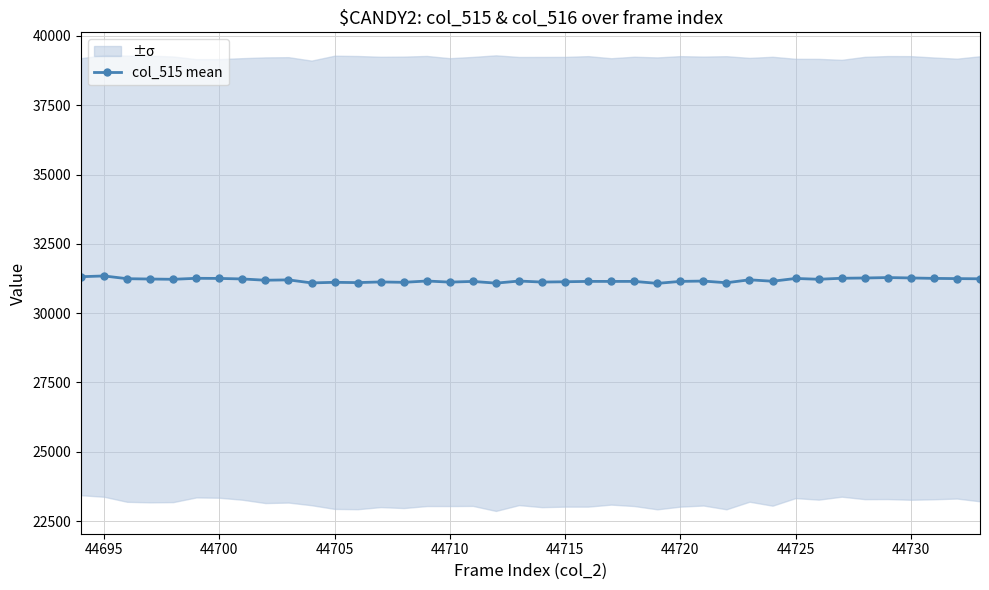

The value at 44695 is 31342.0. True or false?

True